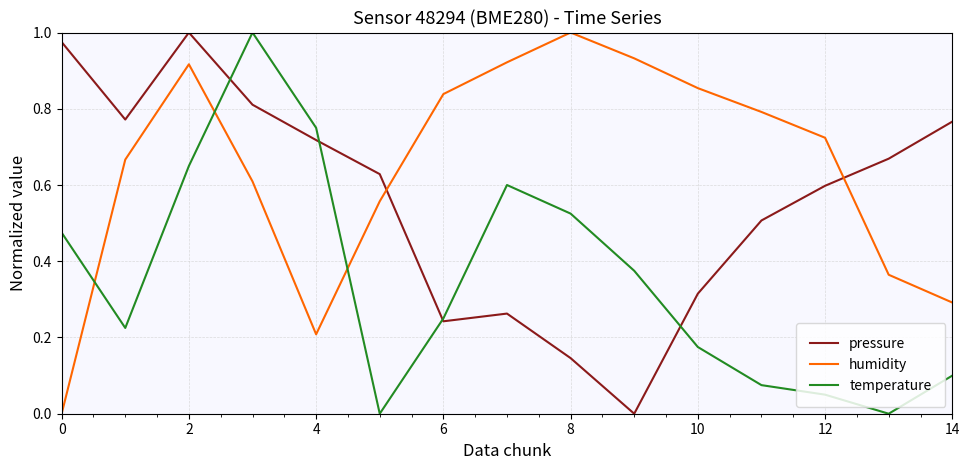

How many times do temperature and humidity cross each other?

3